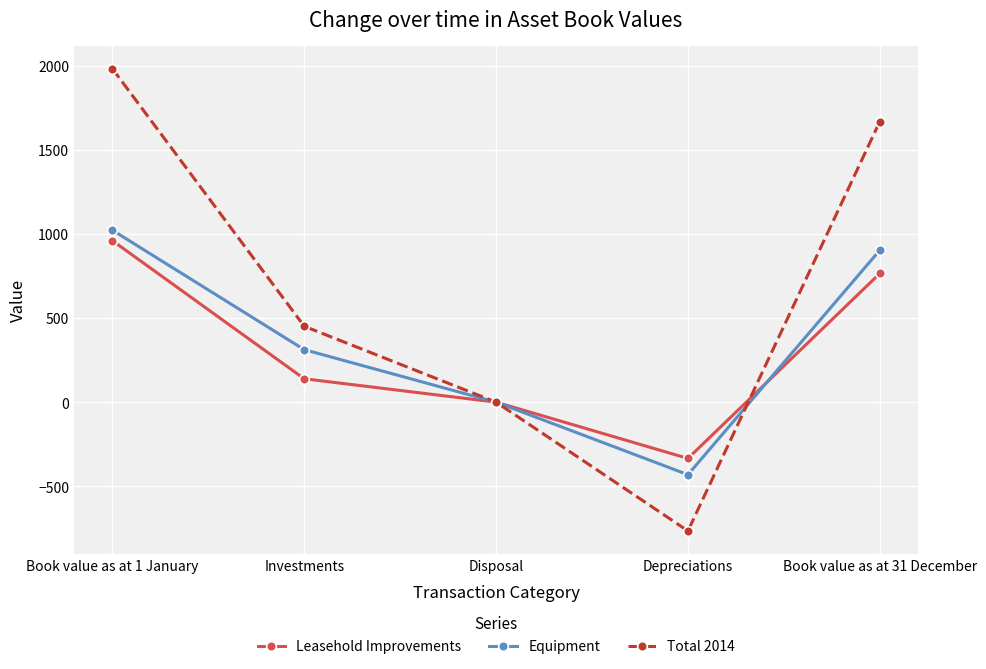

Which series has the largest range (max minus min)?

Total 2014